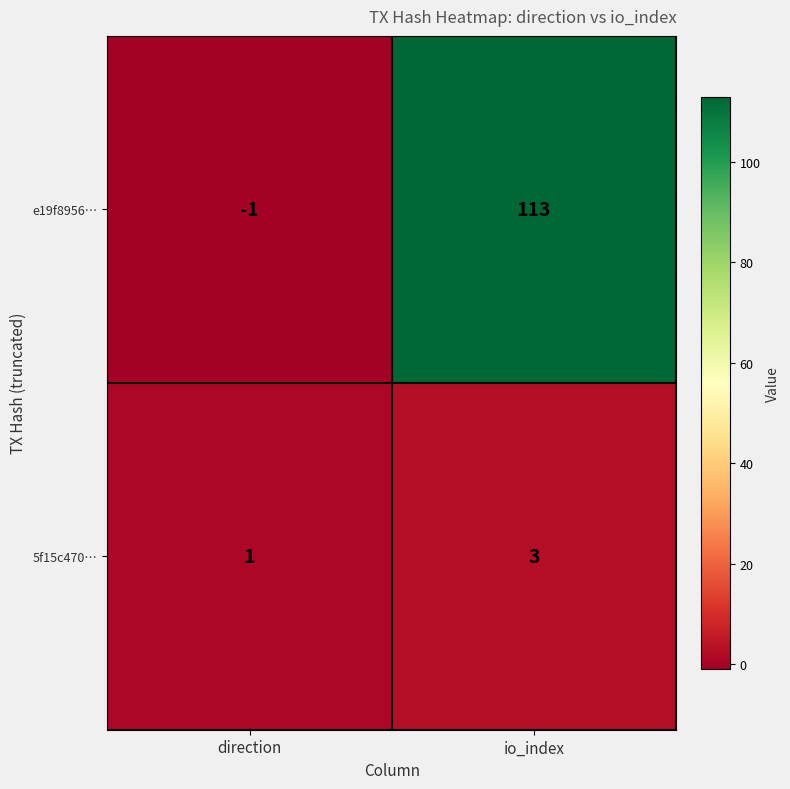

What is the difference between the e19f8956… values at direction and io_index?

114